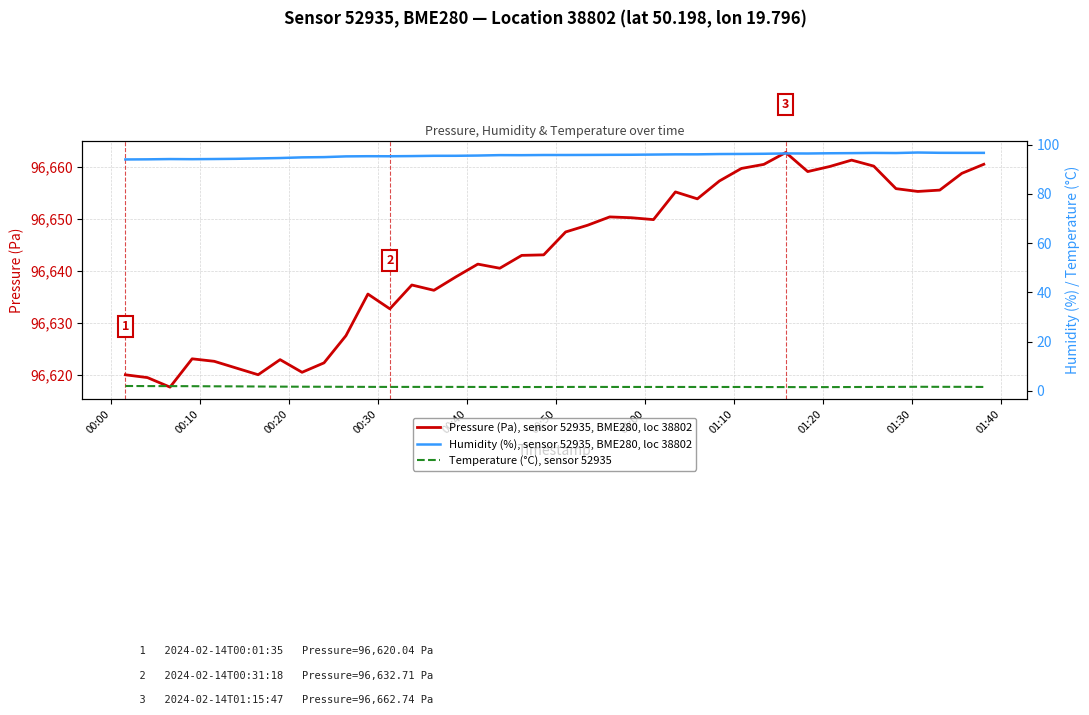

Which series has the widest spread of values?

Pressure (Pa), sensor 52935, BME280, loc 38802